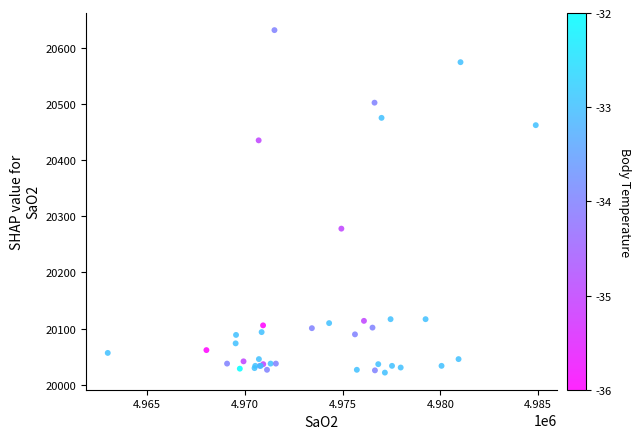

What Y value in the scatter plot is closest to 20326?

20278